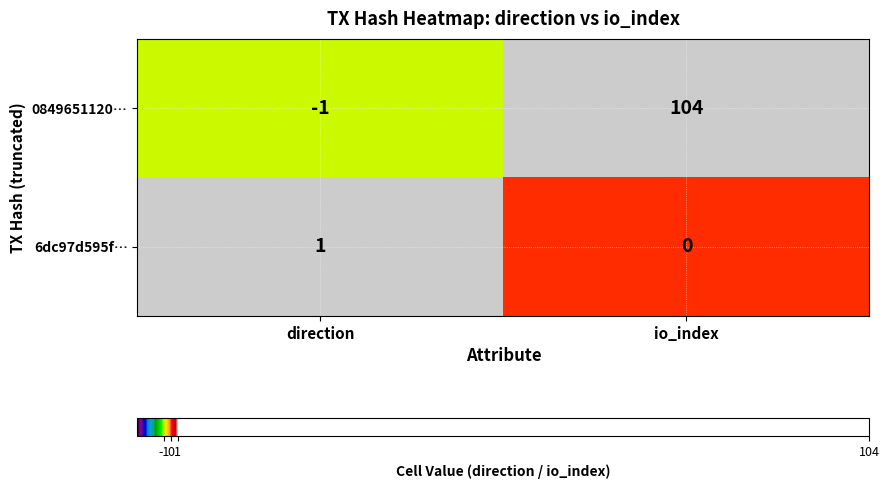

Reading right to left, what are all the values shown in this chart?

0849651120…: 104	-1
6dc97d595f…: 0	1